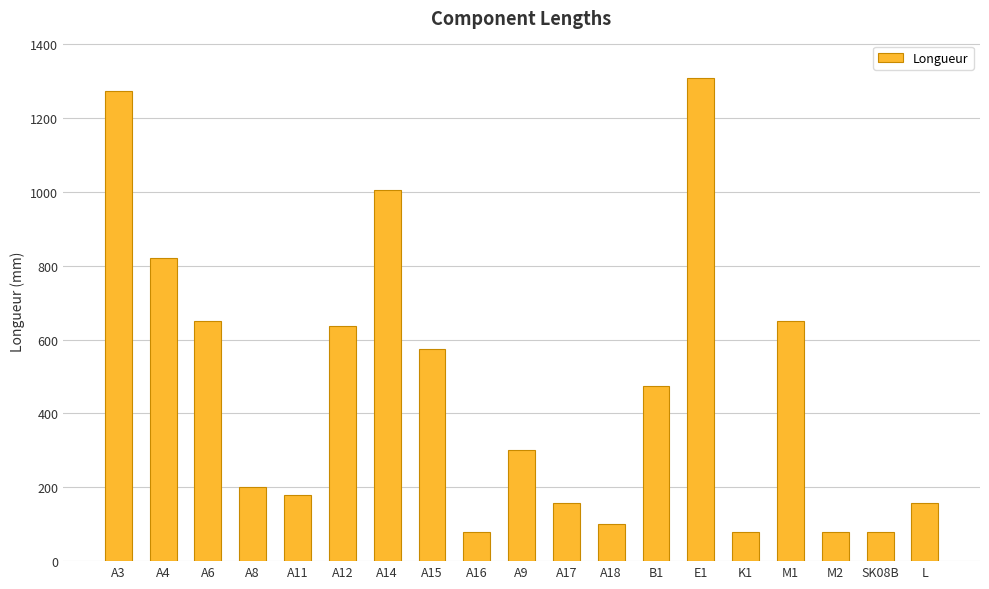

What position from the left is A18?

12